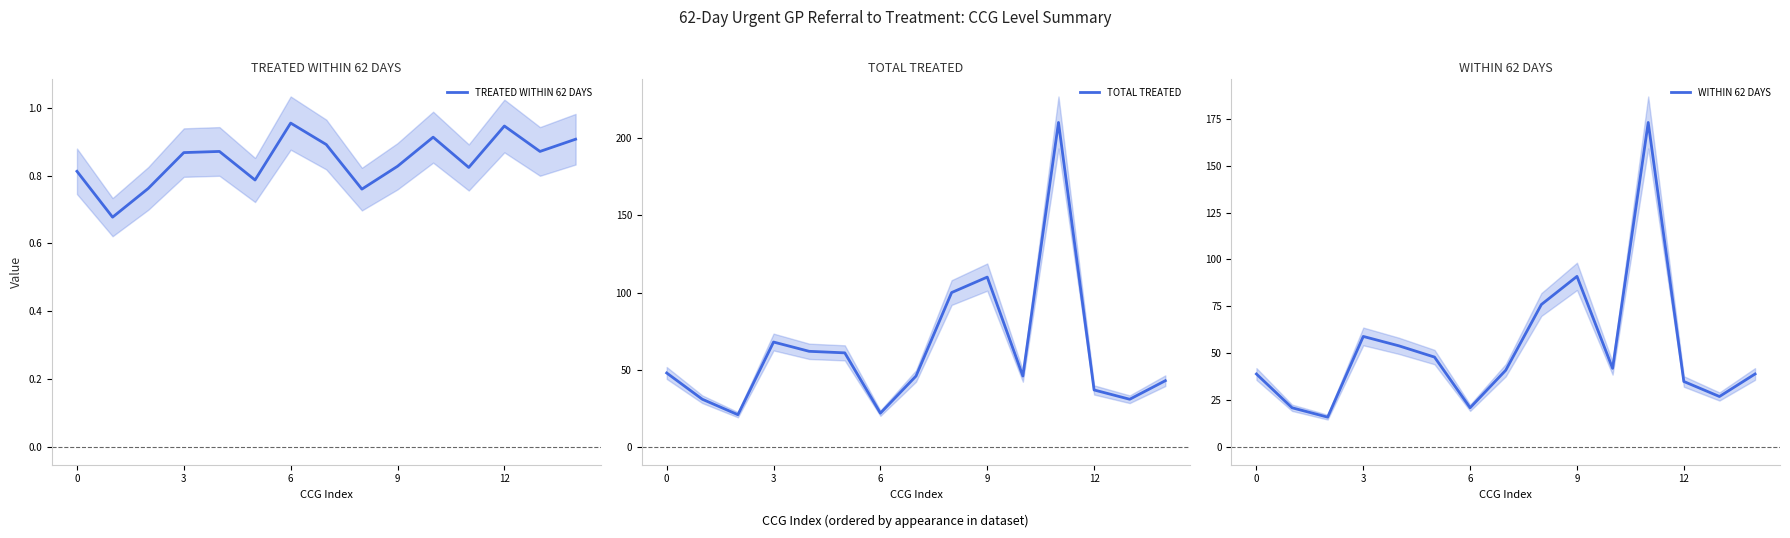

Where is the first local maximum for WITHIN 62 DAYS?

3